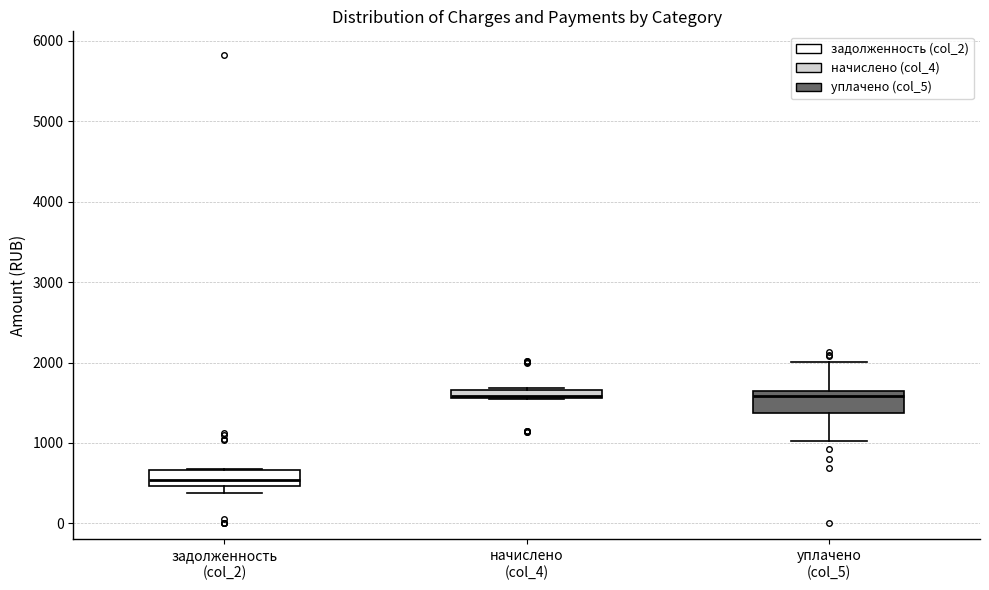

Where is the lower edge of the box for задолженность (col_2) on the y-axis? The values are not printed on the chart, so give them approximately, as read against the axis.

500